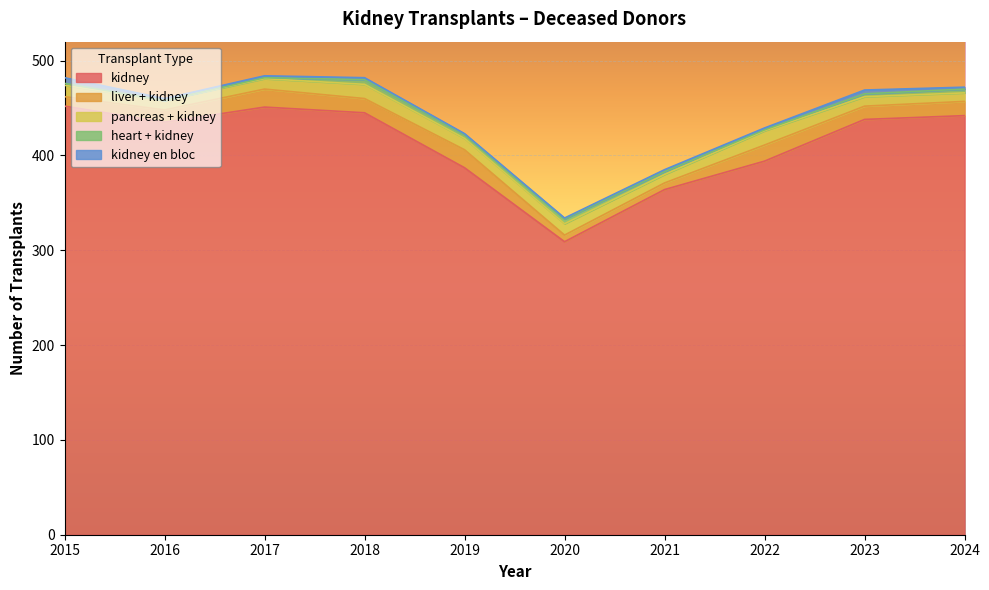

Which series has the largest range (max minus min)?

kidney